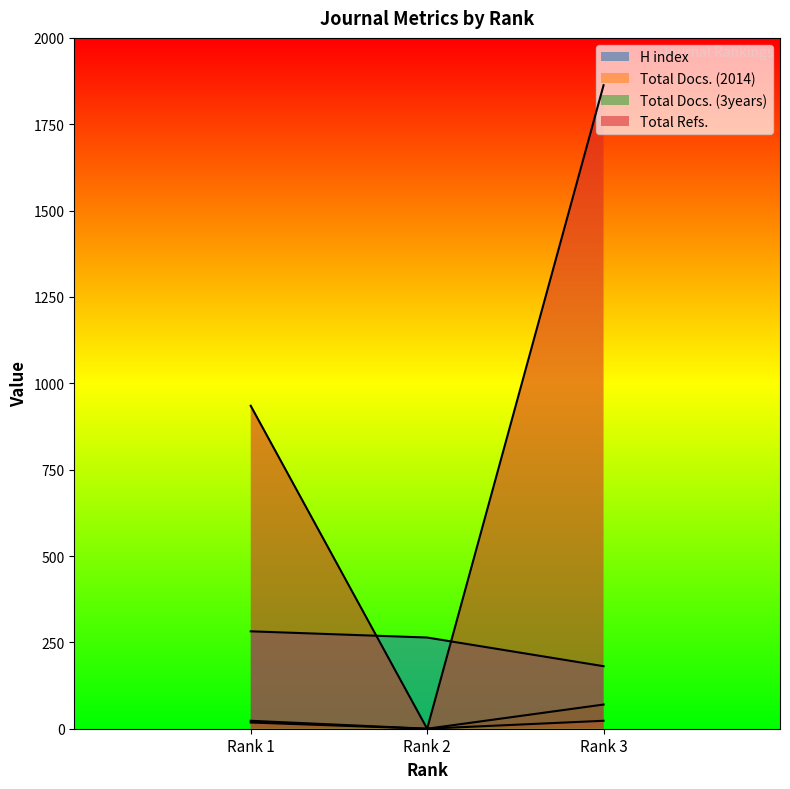

Reading left to right, what are all the values shown in this chart?

H index: Rank 1=282	Rank 2=264	Rank 3=181
Total Docs. (2014): Rank 1=18	Rank 2=0	Rank 3=23
Total Docs. (3years): Rank 1=23	Rank 2=0	Rank 3=70
Total Refs.: Rank 1=935	Rank 2=0	Rank 3=1863